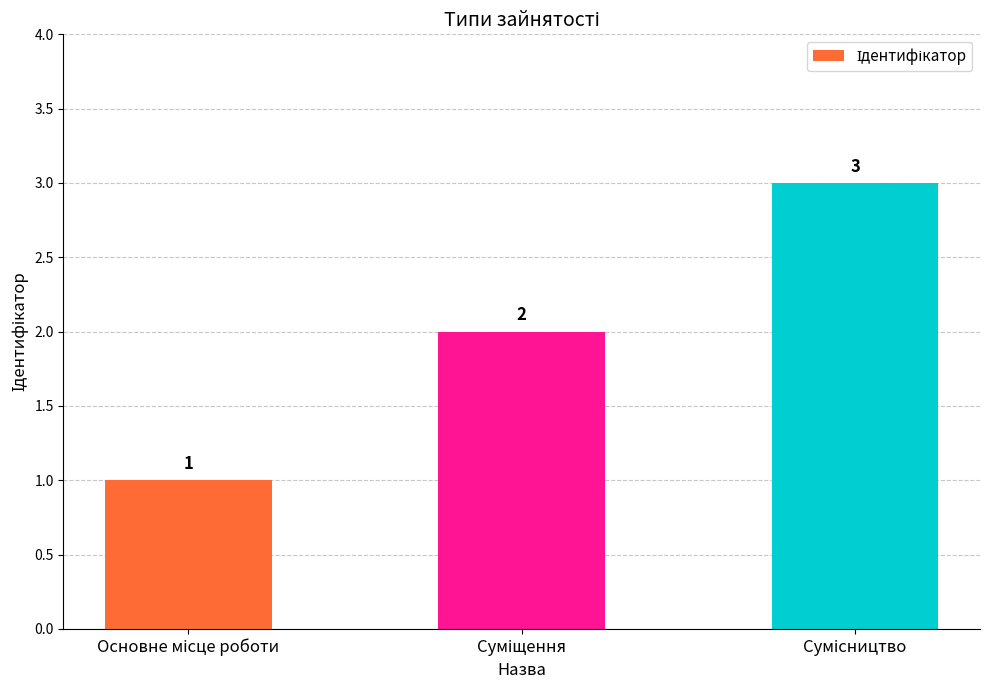

What is the value of the 2nd bar from the left?

2